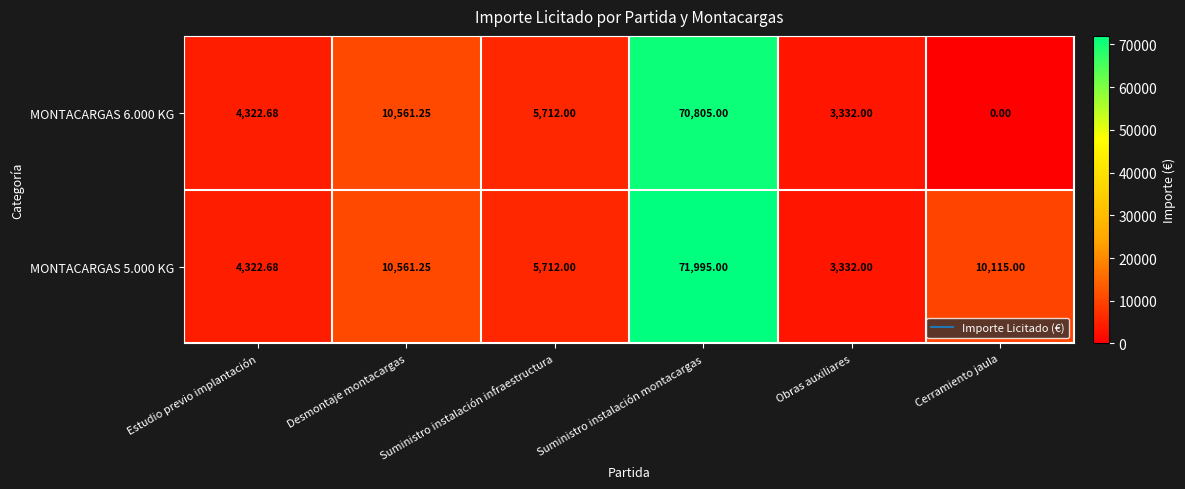

Which series has the largest total across all categories?

MONTACARGAS 5.000 KG